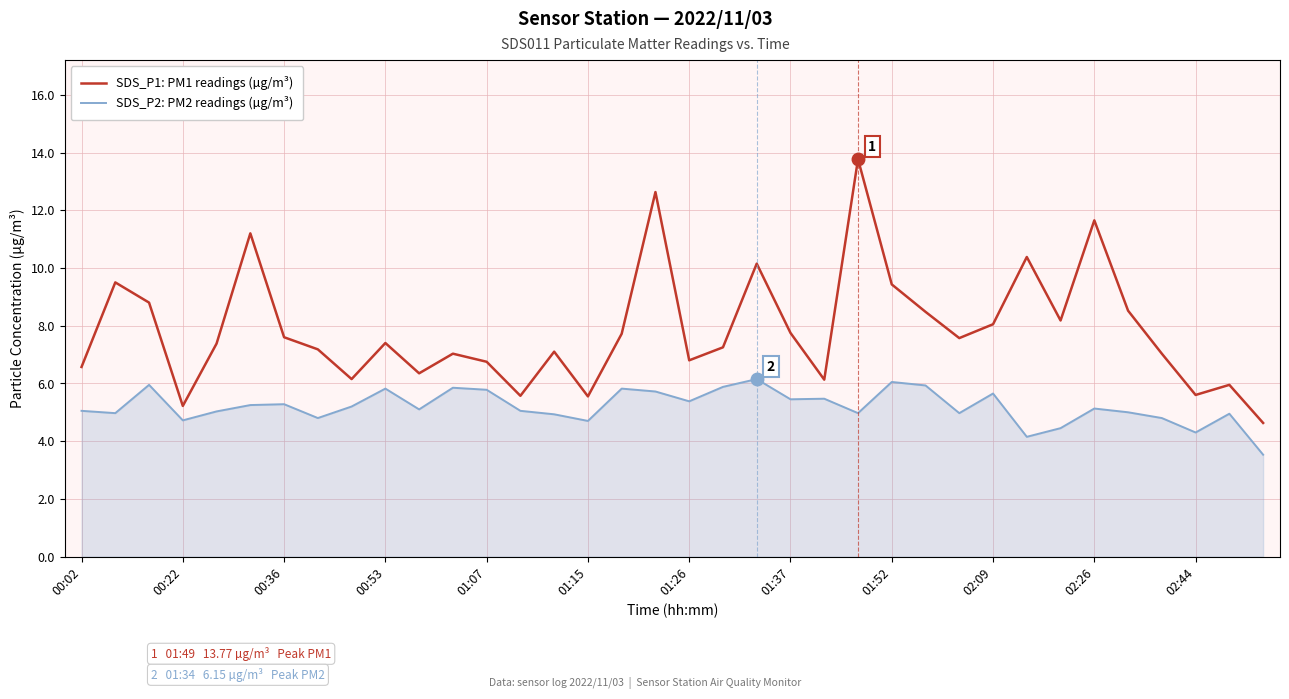

Which series has the widest spread of values?

SDS_P1: PM1 readings (µg/m³)